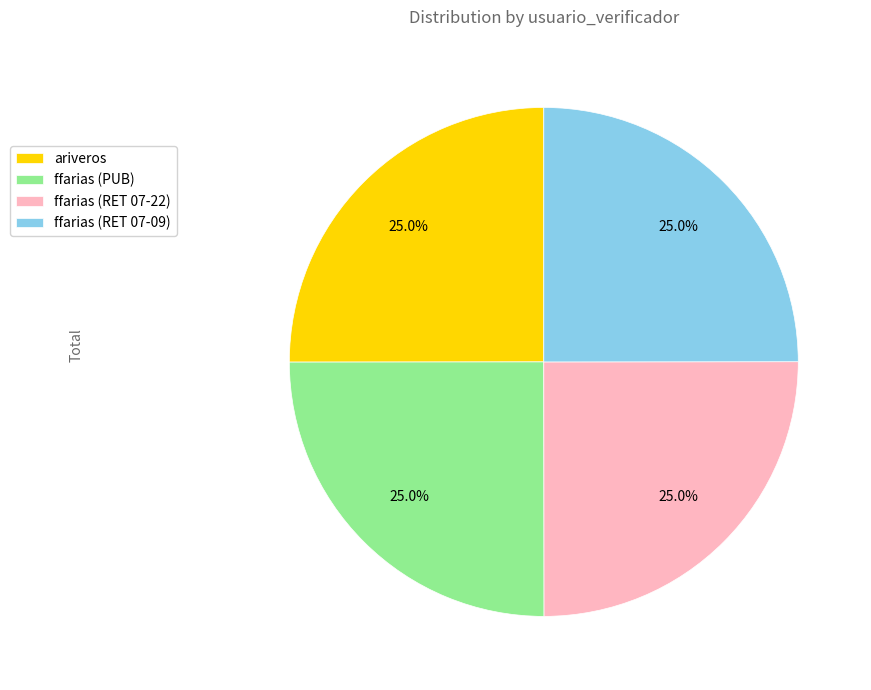

What is the ratio of the value at ariveros to the value at ffarias (RET 07-09)?

1.0